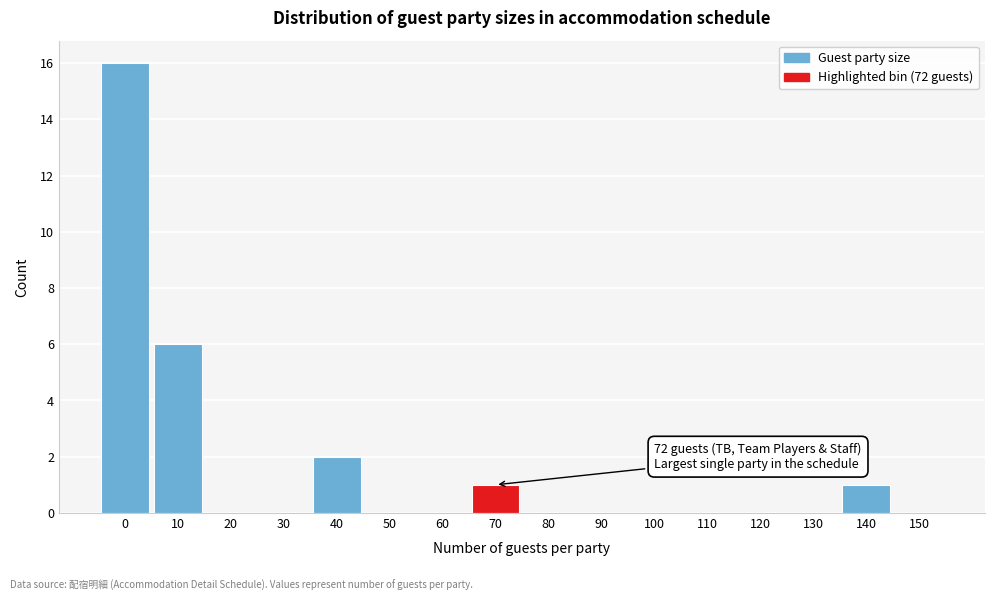

Reading right to left, transcribe all the data shown in this chart.

150=0	140=1	130=0	120=0	110=0	100=0	90=0	80=0	70=1	60=0	50=0	40=2	30=0	20=0	10=6	0=16